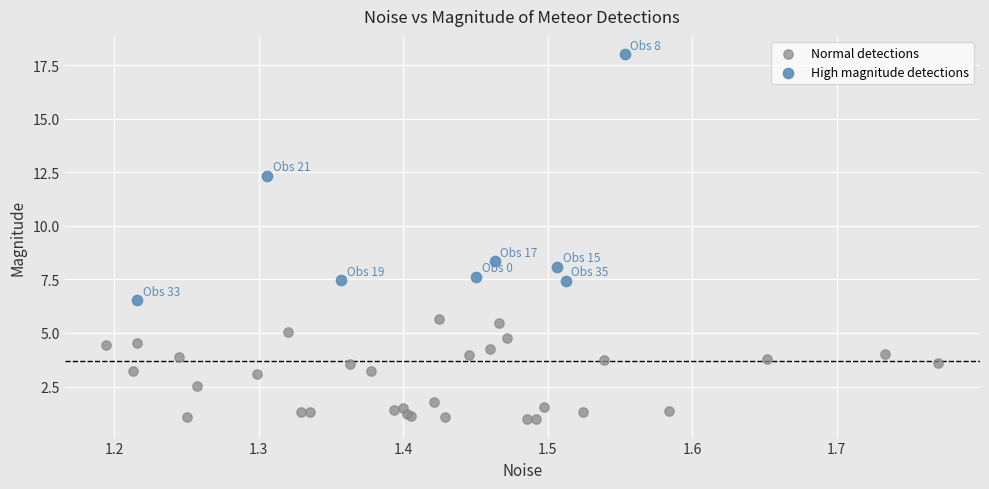

What are all the series names shown in the legend?

Normal detections, High magnitude detections